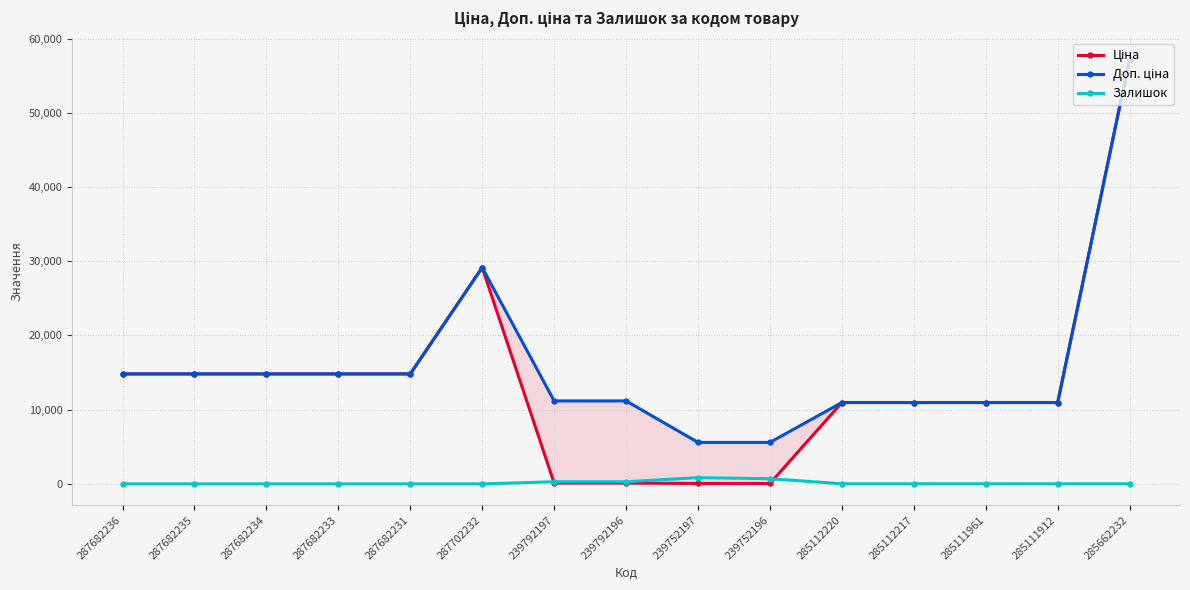

Is the value of Доп. ціна at 239752196 greater than the value of Ціна at 285112217?

No